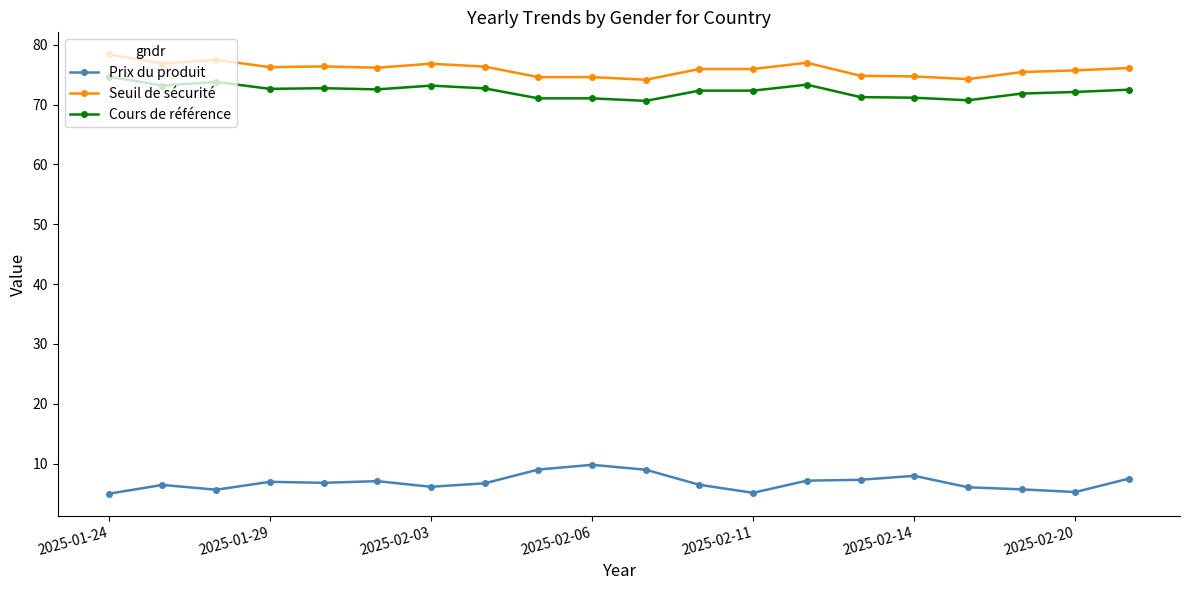

True or false: Seuil de sécurité and Prix du produit cross at least once.

False